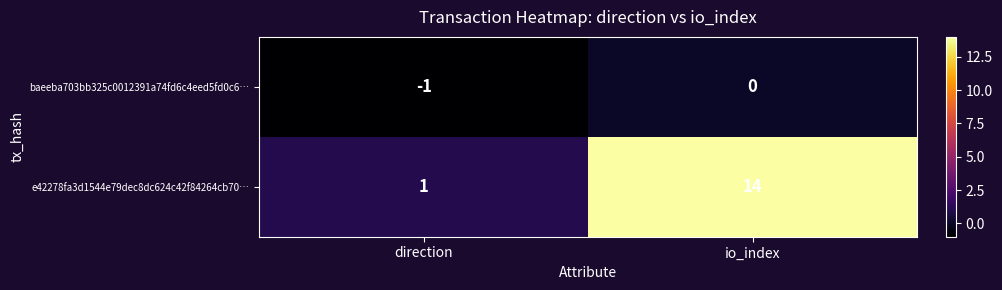

True or false: e42278fa3d1544e79dec8dc624c42f84264cb70… has a value of 14 at io_index.

True